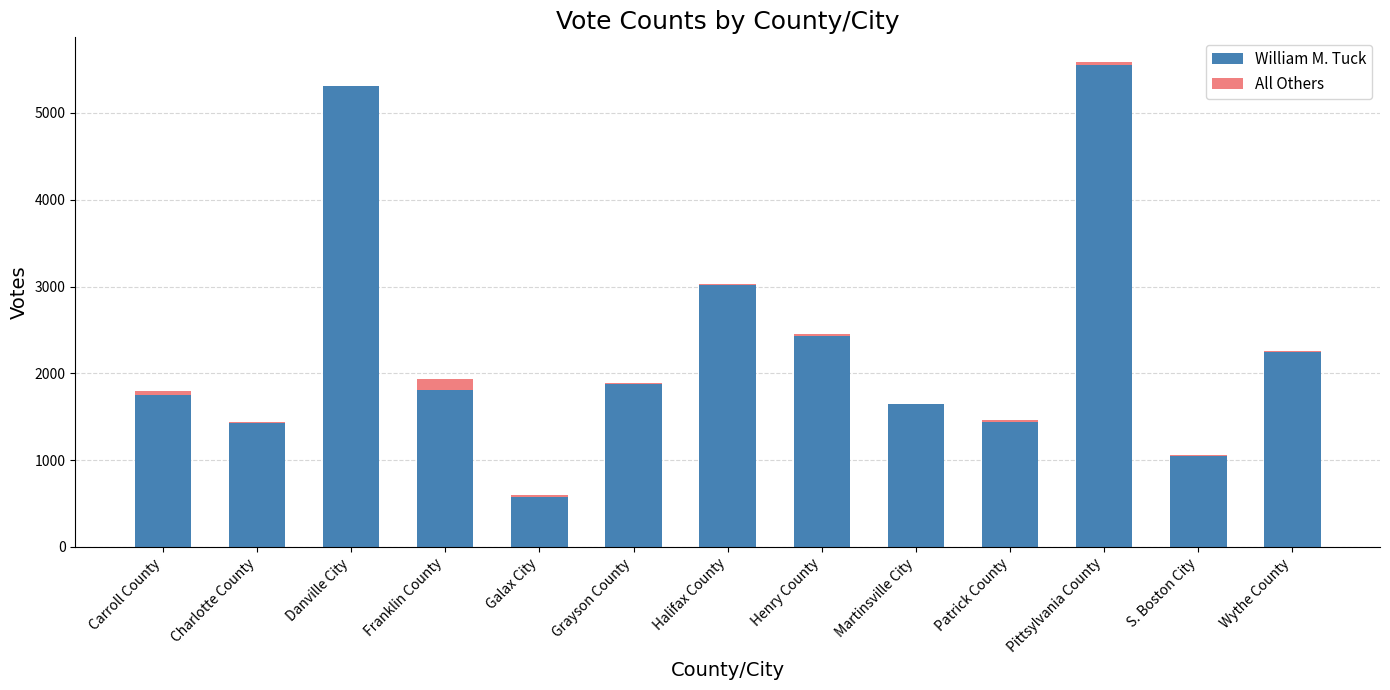

What is the highest value of the William M. Tuck series?

5555